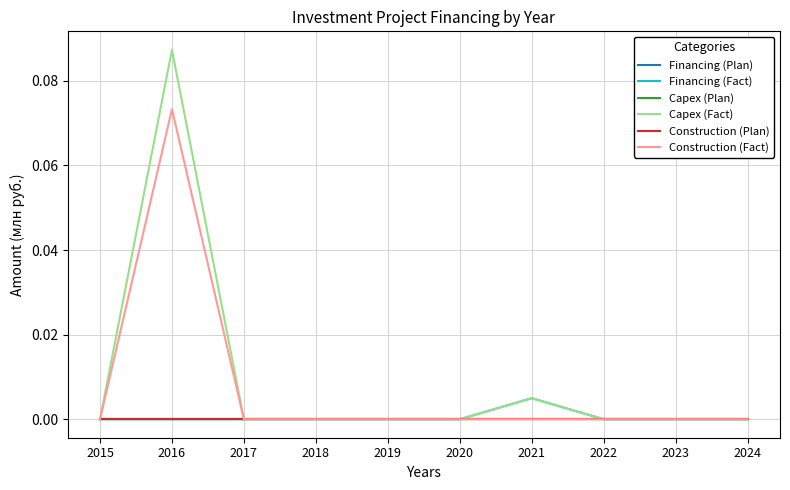

True or false: Capex (Plan) and Construction (Plan) intersect in this chart.

False